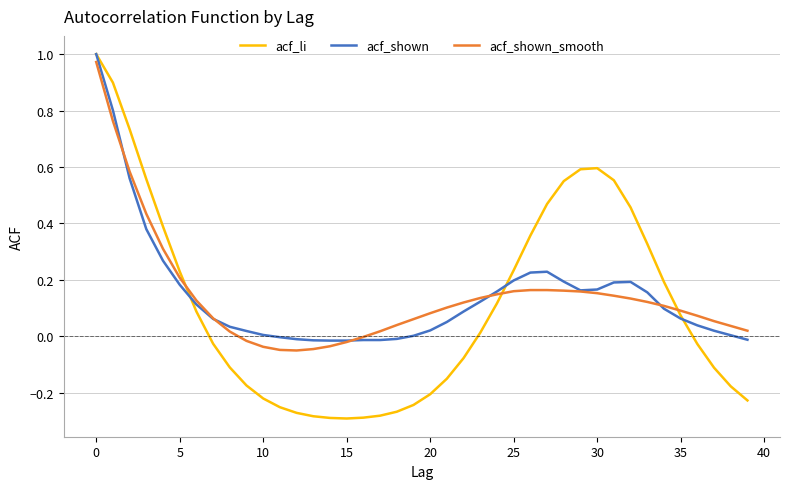

Which series has the widest spread of values?

acf_li